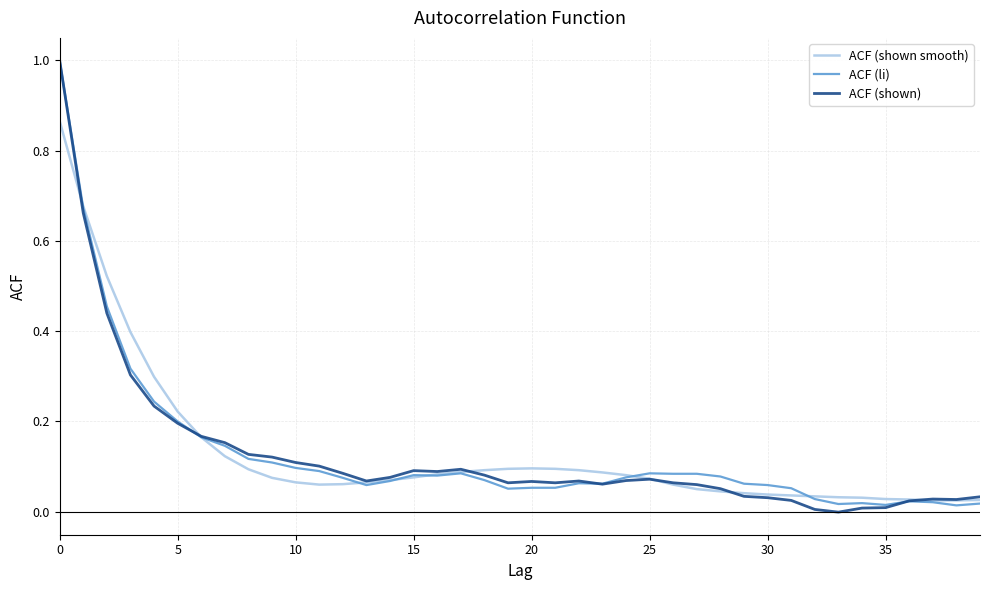

Where is ACF (li) nearest to the value 0?

38